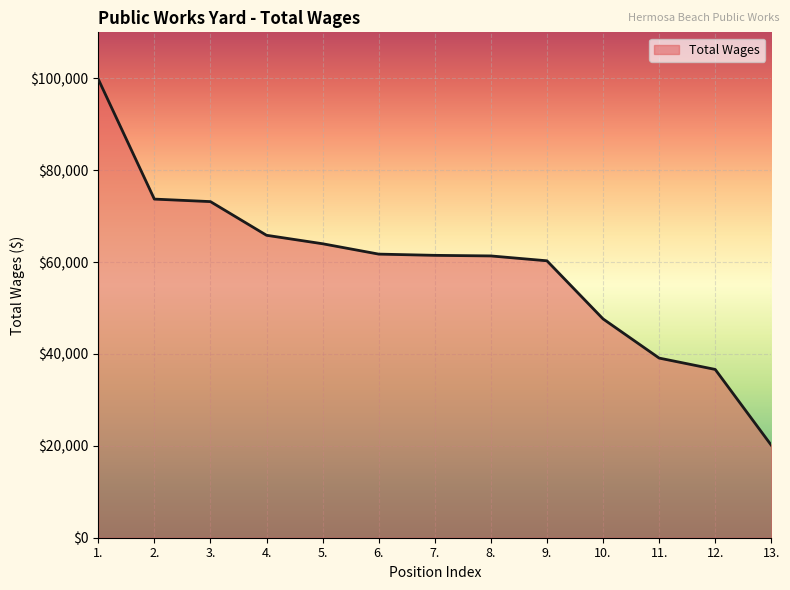

What is the smallest value displayed?

20121